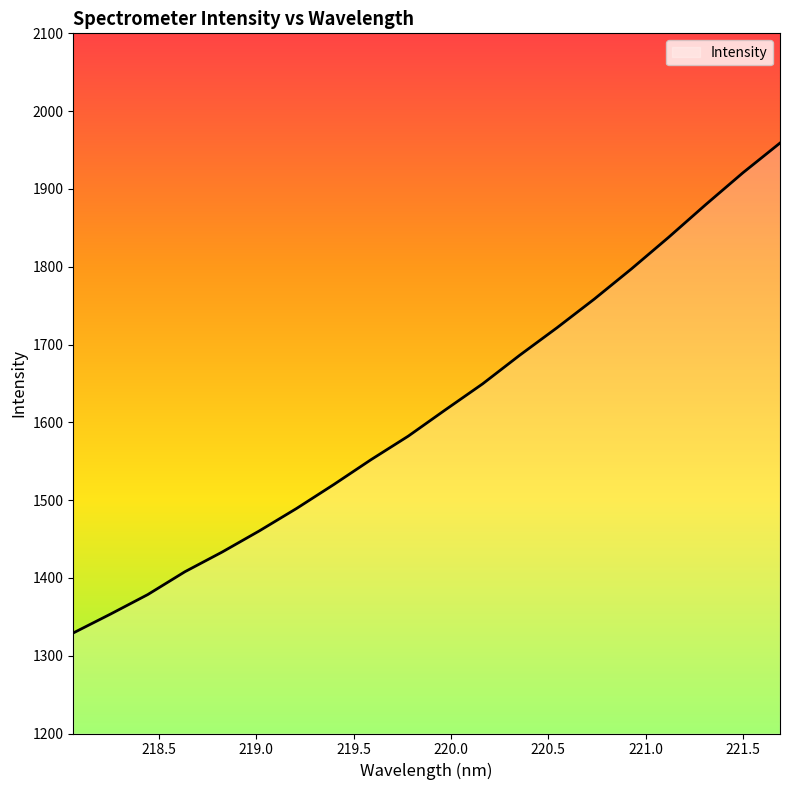

What is the difference between the maximum and minimum values?

629.7